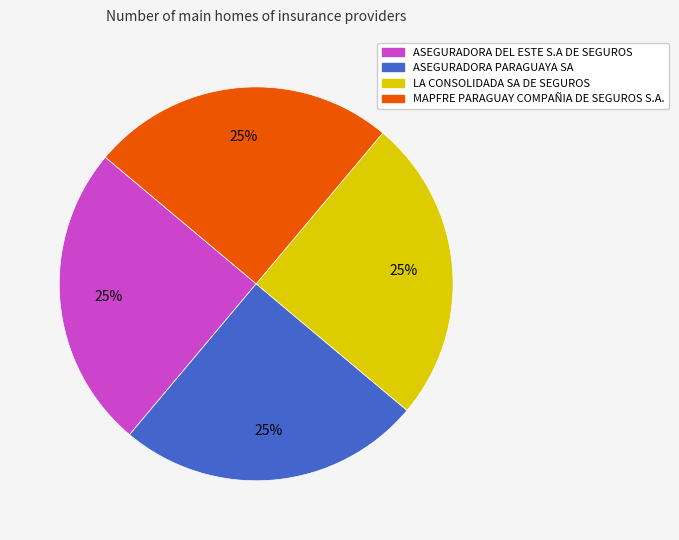

Is there a majority slice in this chart?

No